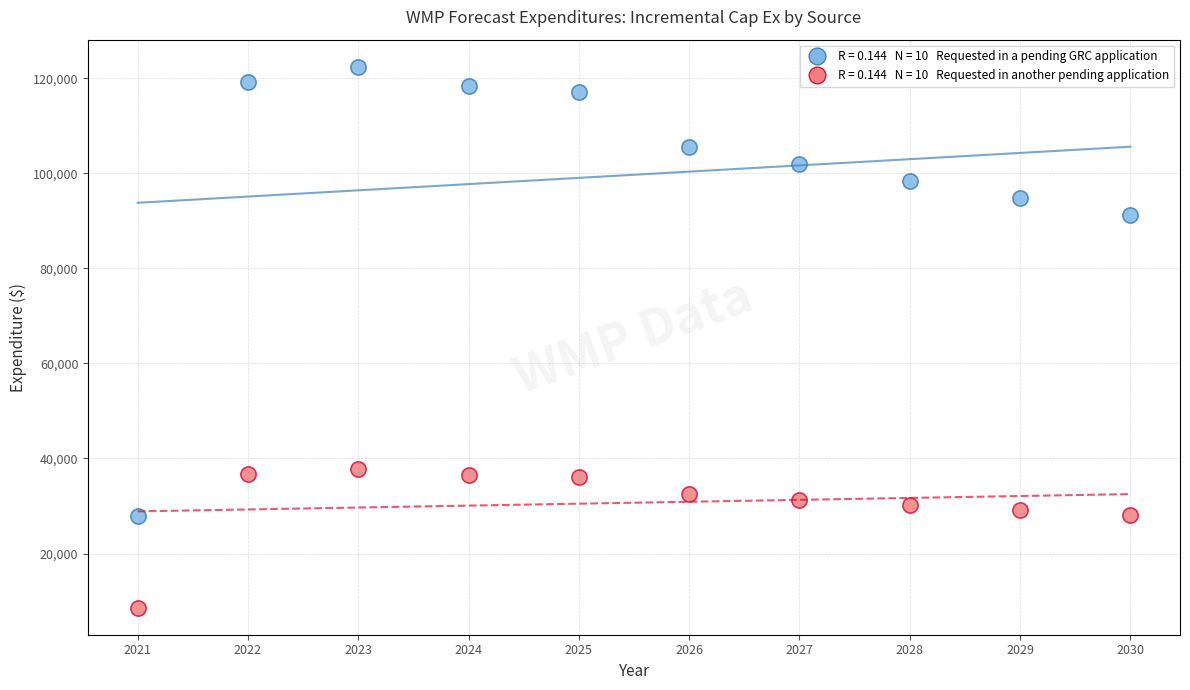

Across all series, what Y value is closest to 65519?

91259.8